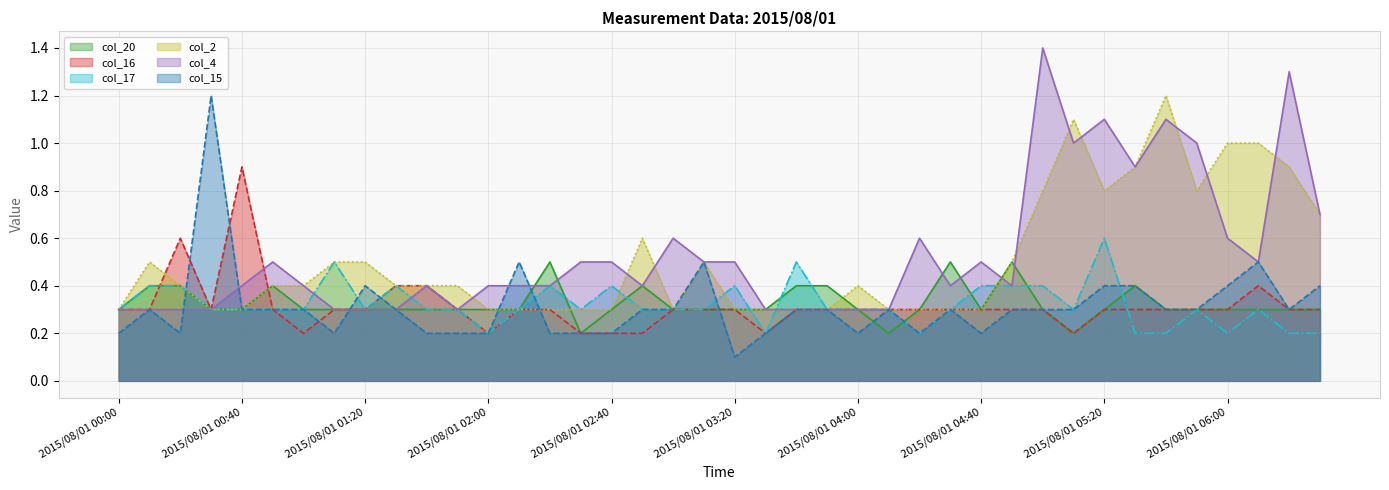

How many data points does each series have?

40